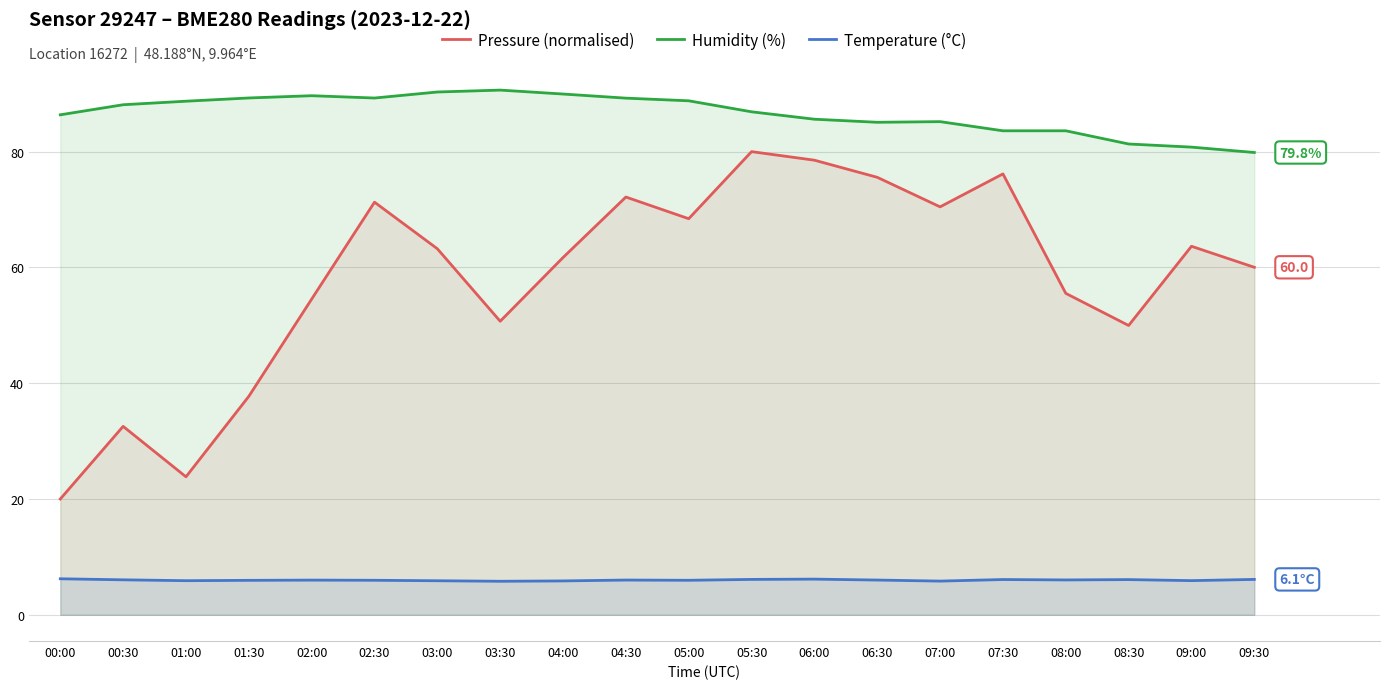

Between 03:30 and 08:30, which series saw the biggest shift?

Humidity (%)